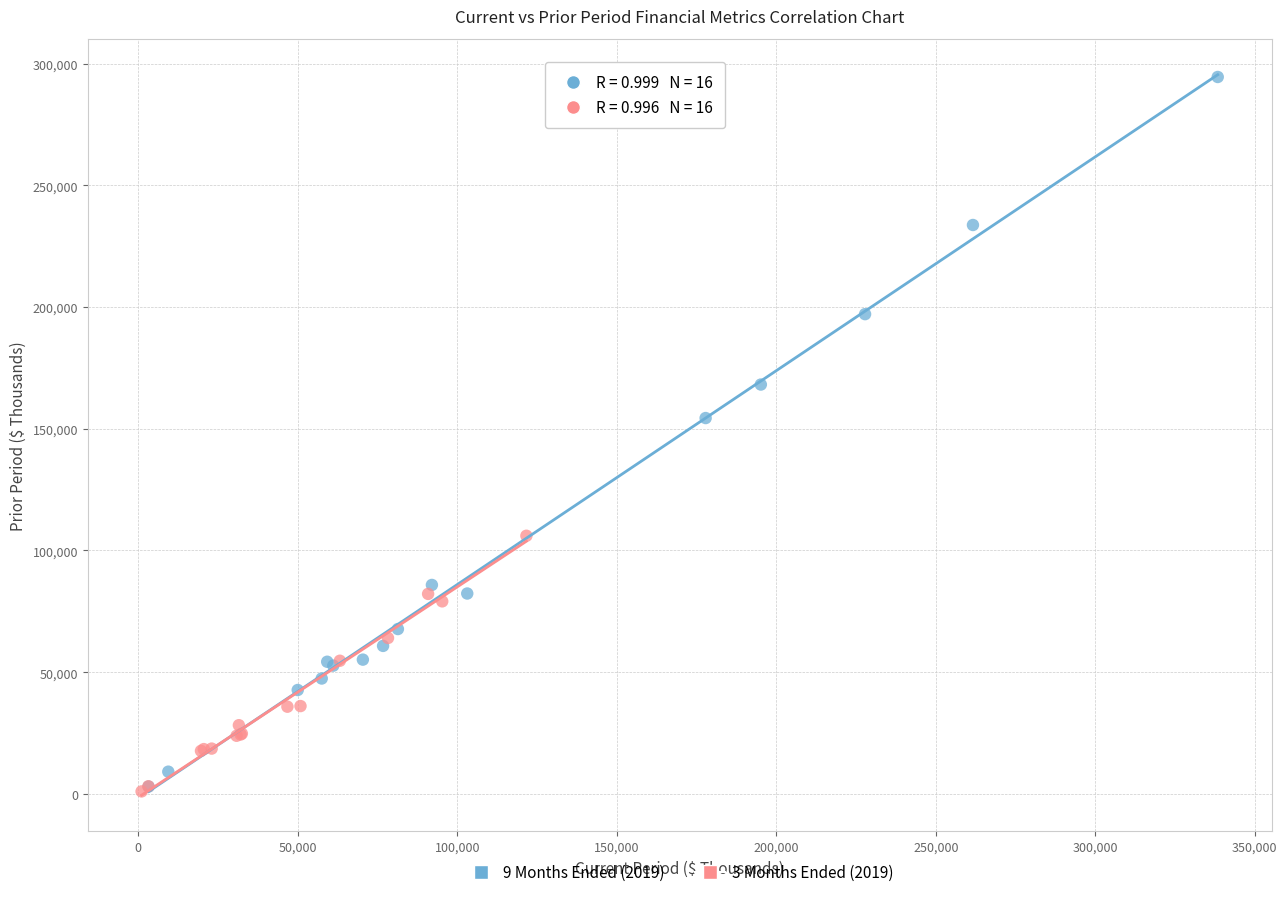

Which series has the largest Y range (max minus min)?

9 Months Ended (2019)